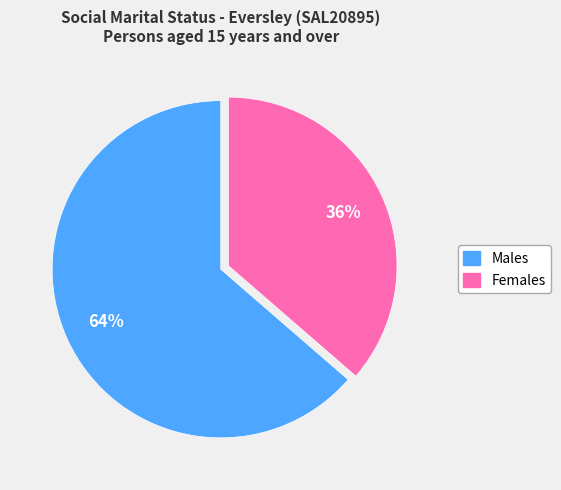

Which category accounts for the majority?

Males